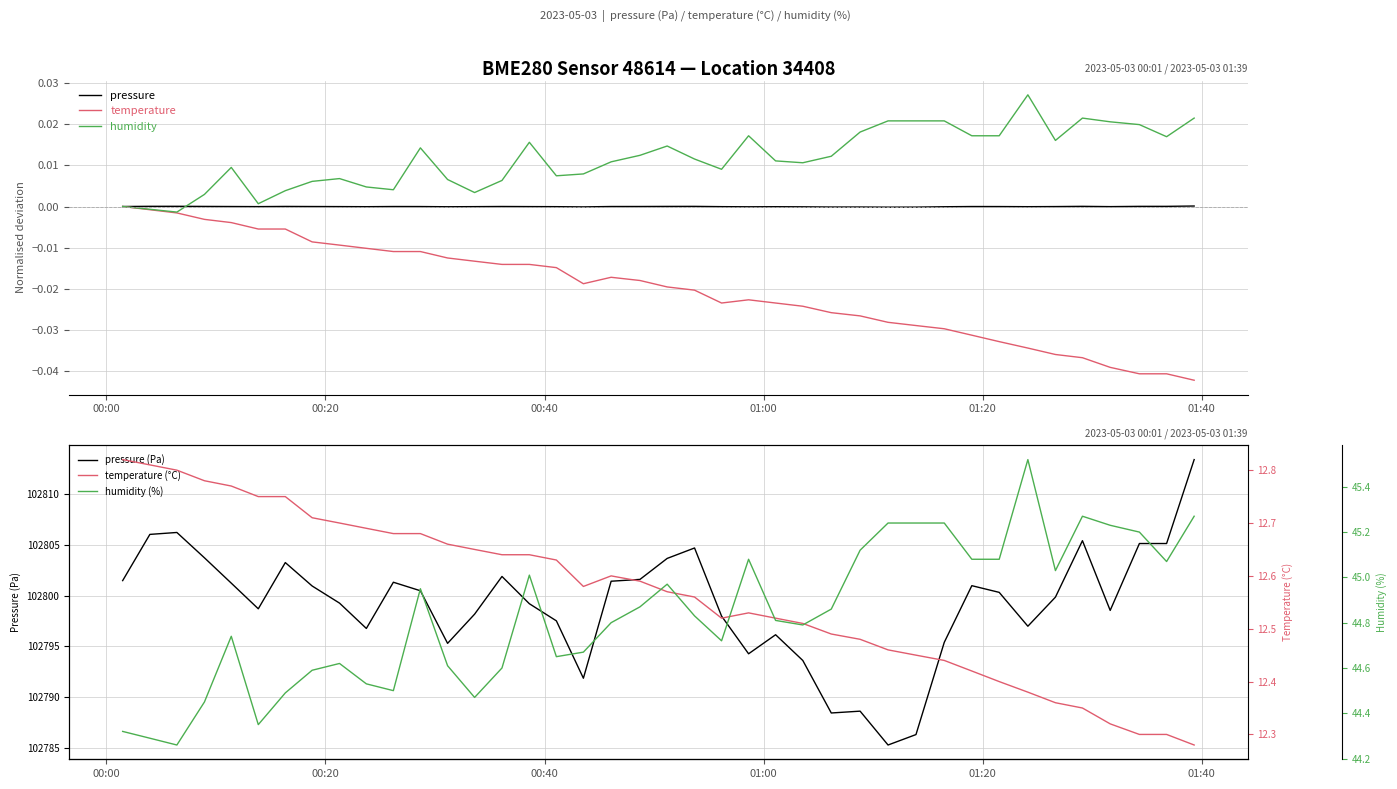

True or false: humidity and pressure (Pa) cross at least once.

False